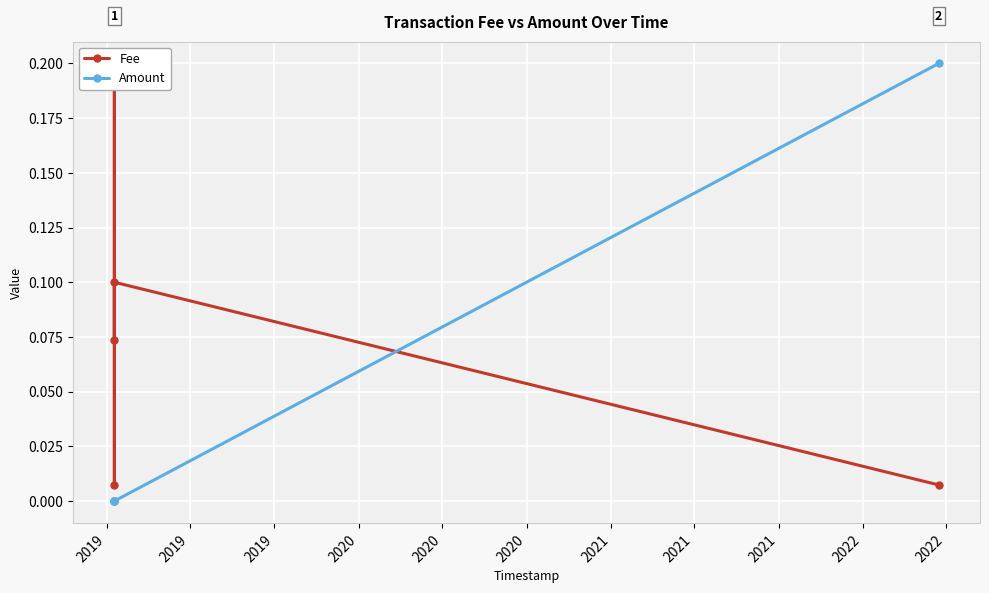

Reading left to right, list all the values displayed in this chart.

Fee: 0.1	0.2	0.0	0.1	0.0
Amount: 0.0	0.0	0.0	0.0	0.2